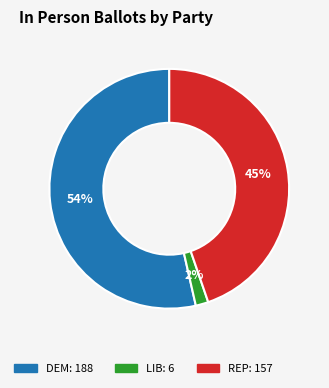

Which category has the smallest portion of the pie?

LIB